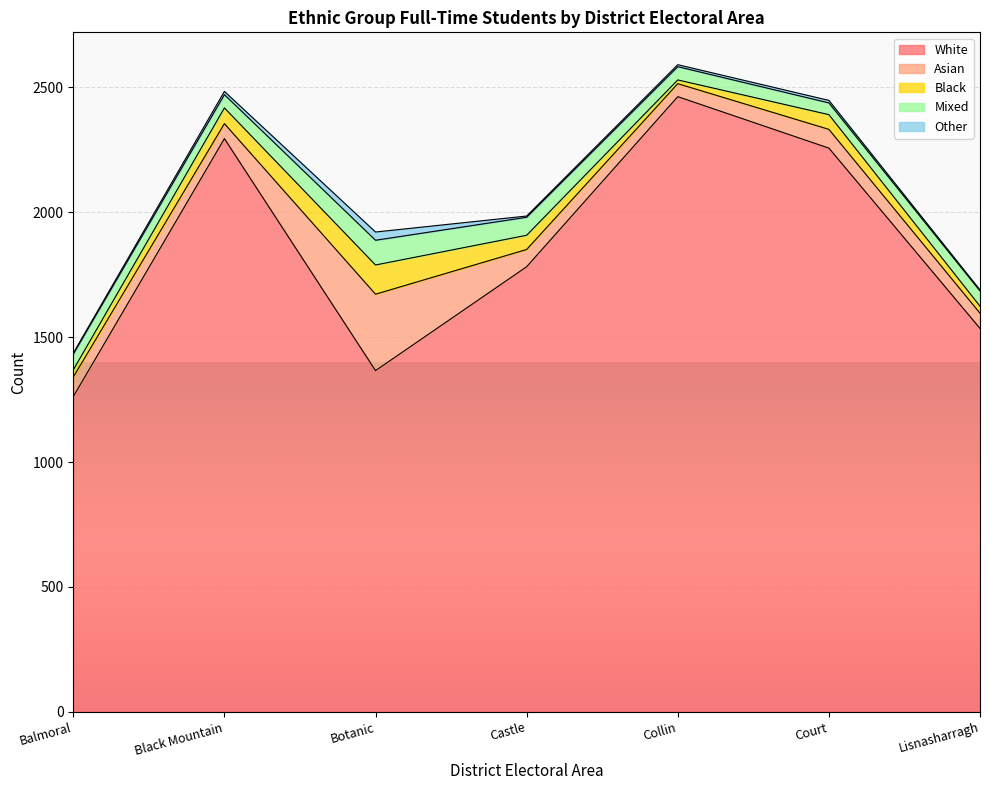

What is the difference between the Black values at Botanic and Lisnasharragh?

89